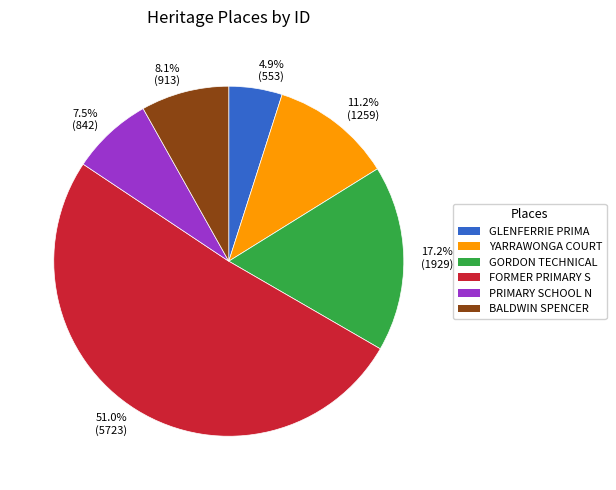

Approximately how many times larger is the value at 51.0% (5723) compared to 17.2% (1929)?

3.0